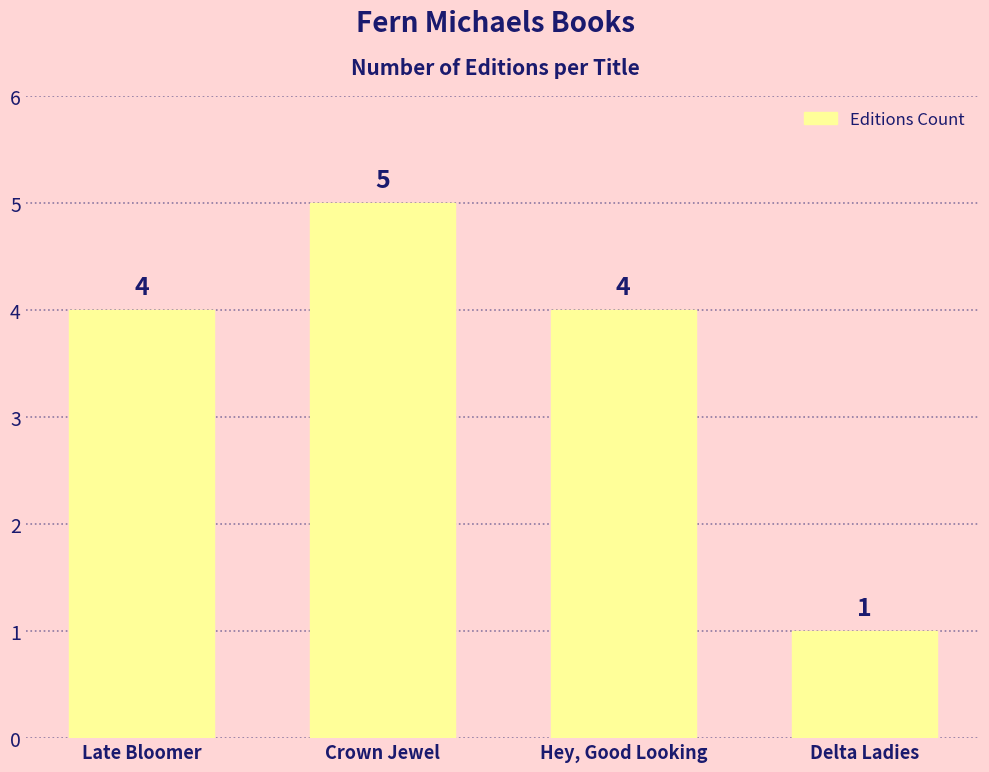

Which has a higher value, Delta Ladies or Hey, Good Looking?

Hey, Good Looking